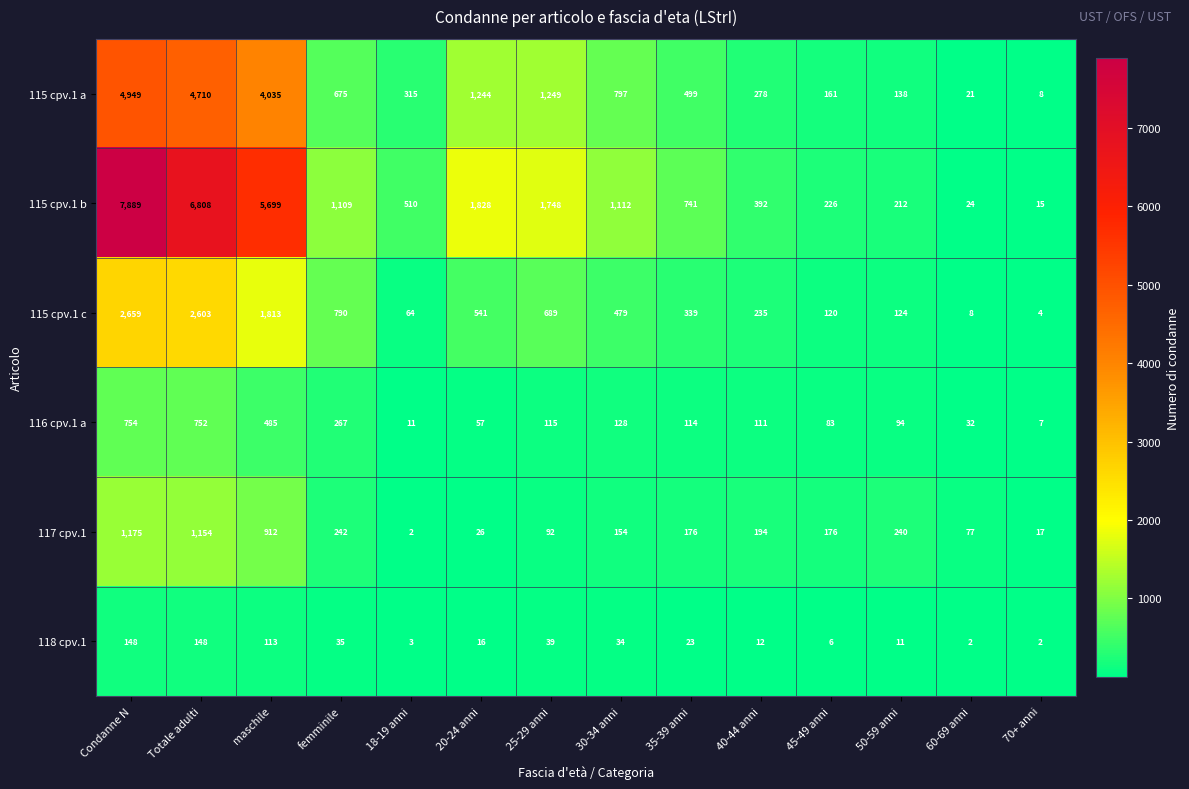

The value of 115 cpv.1 a at 25-29 anni is 1654. True or false?

False